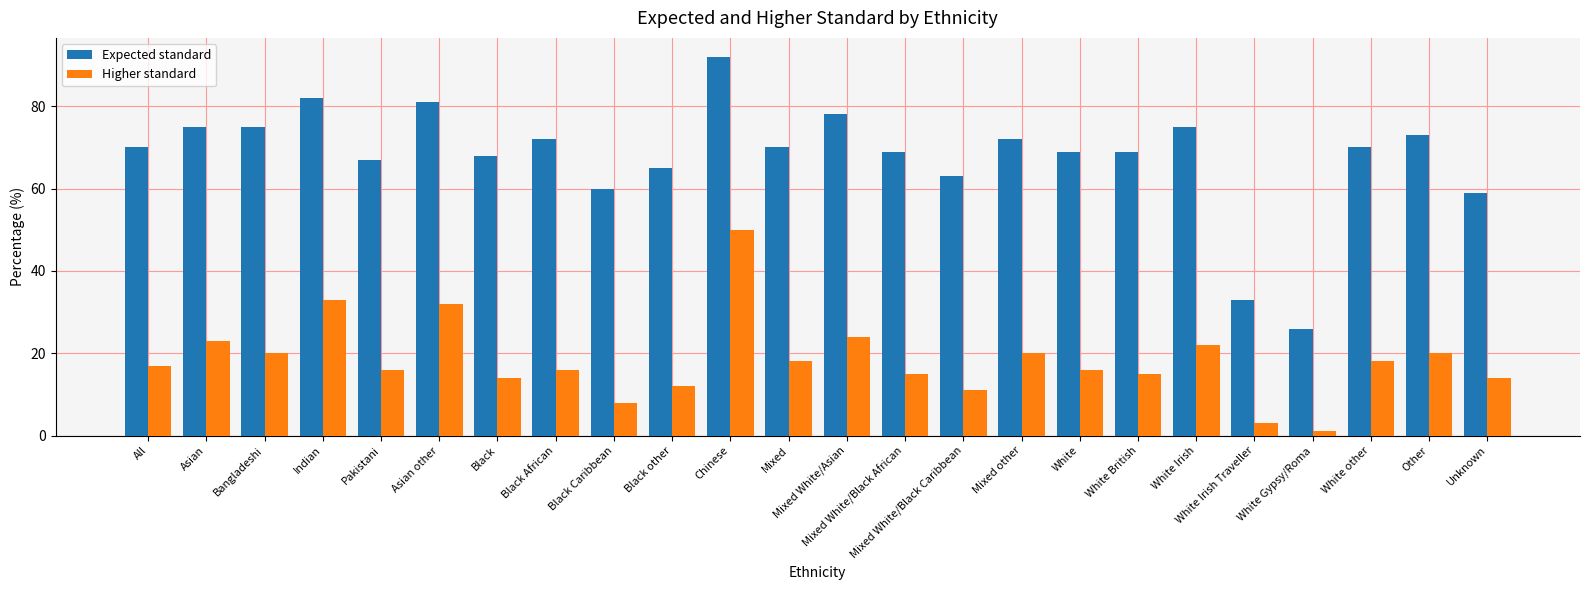

Which series has the widest spread of values?

Expected standard